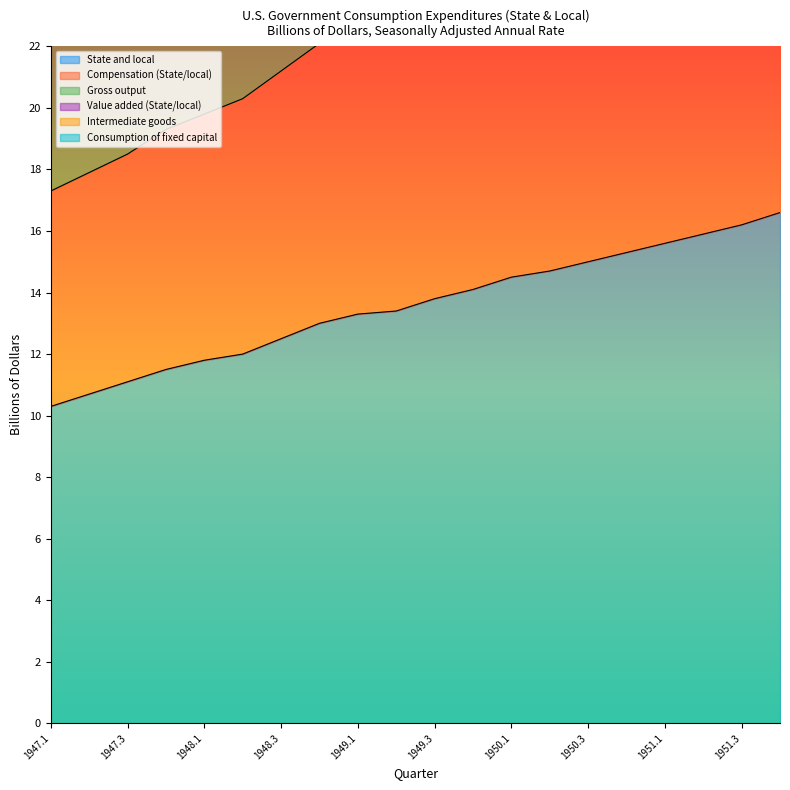

True or false: Value added (State/local) and Gross output cross at least once.

False